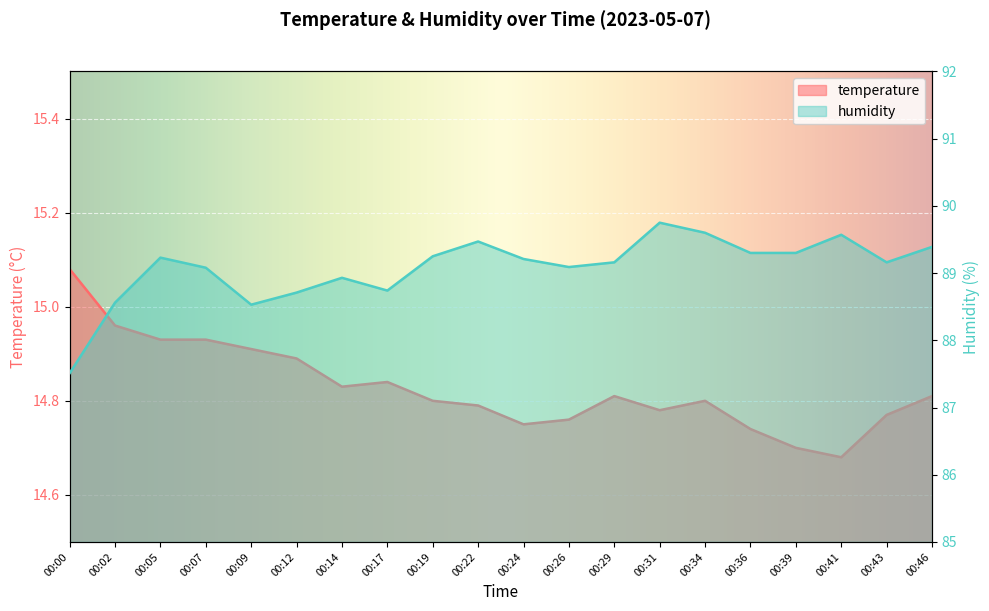

True or false: temperature and humidity intersect in this chart.

False